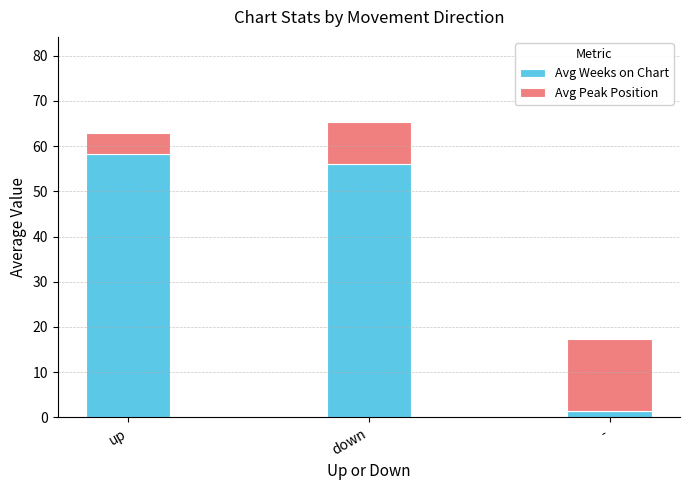

Does the chart contain any negative values?

No